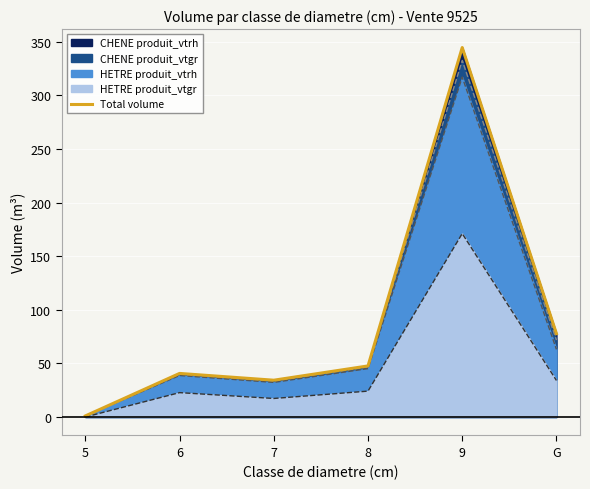

Approximately how many times larger is the value at 6 compared to 5?

40.7